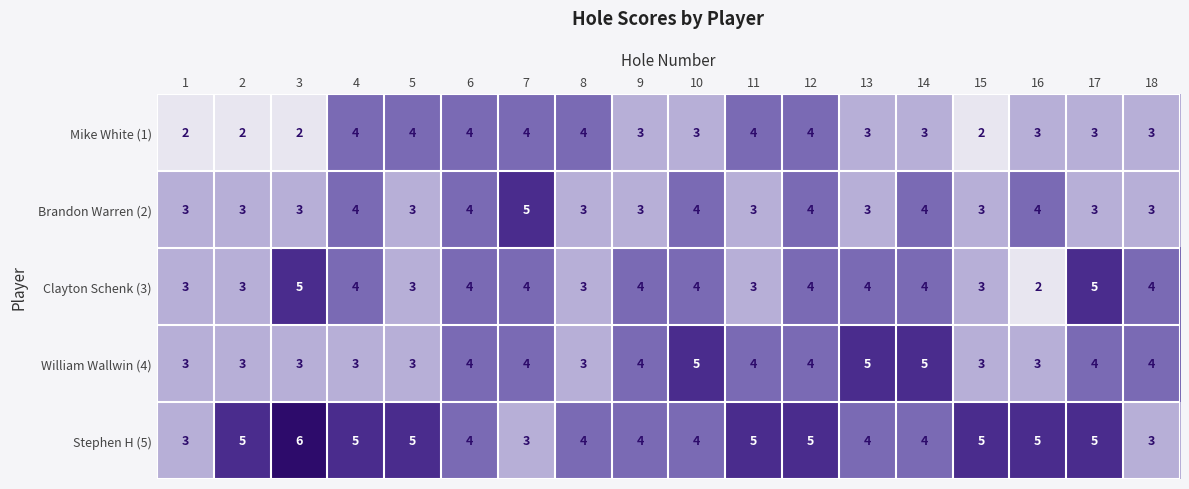

Which series has the largest total across all categories?

Stephen H (5)